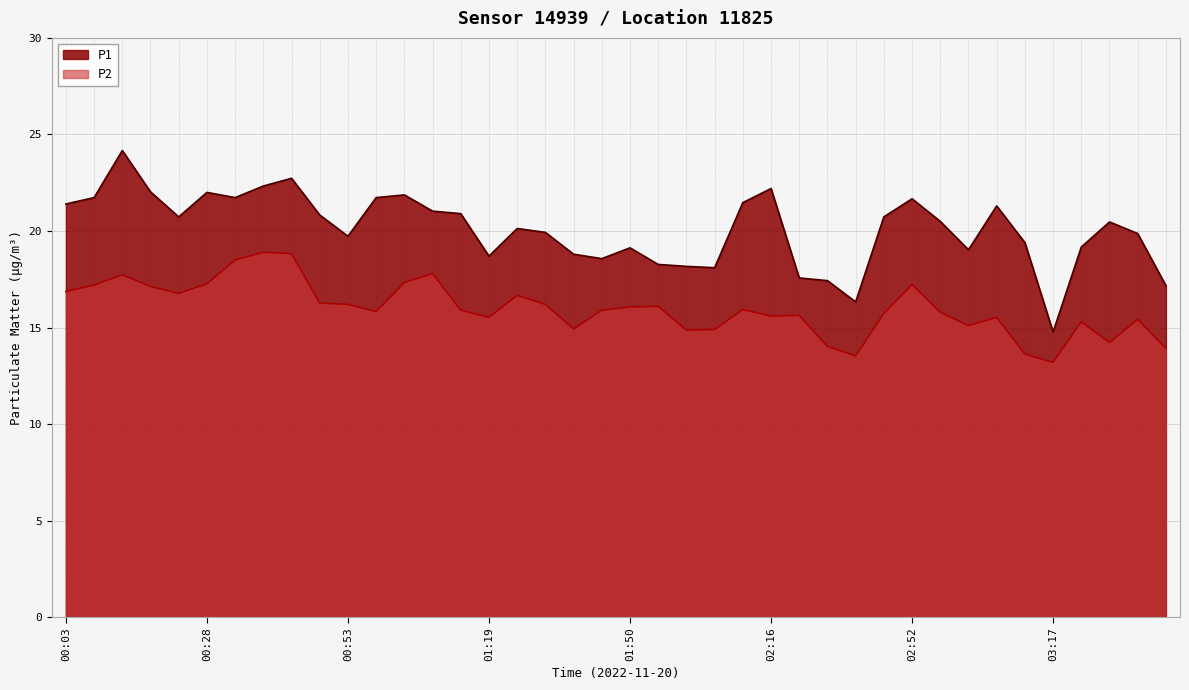

Where is the first local minimum for P1?

00:23